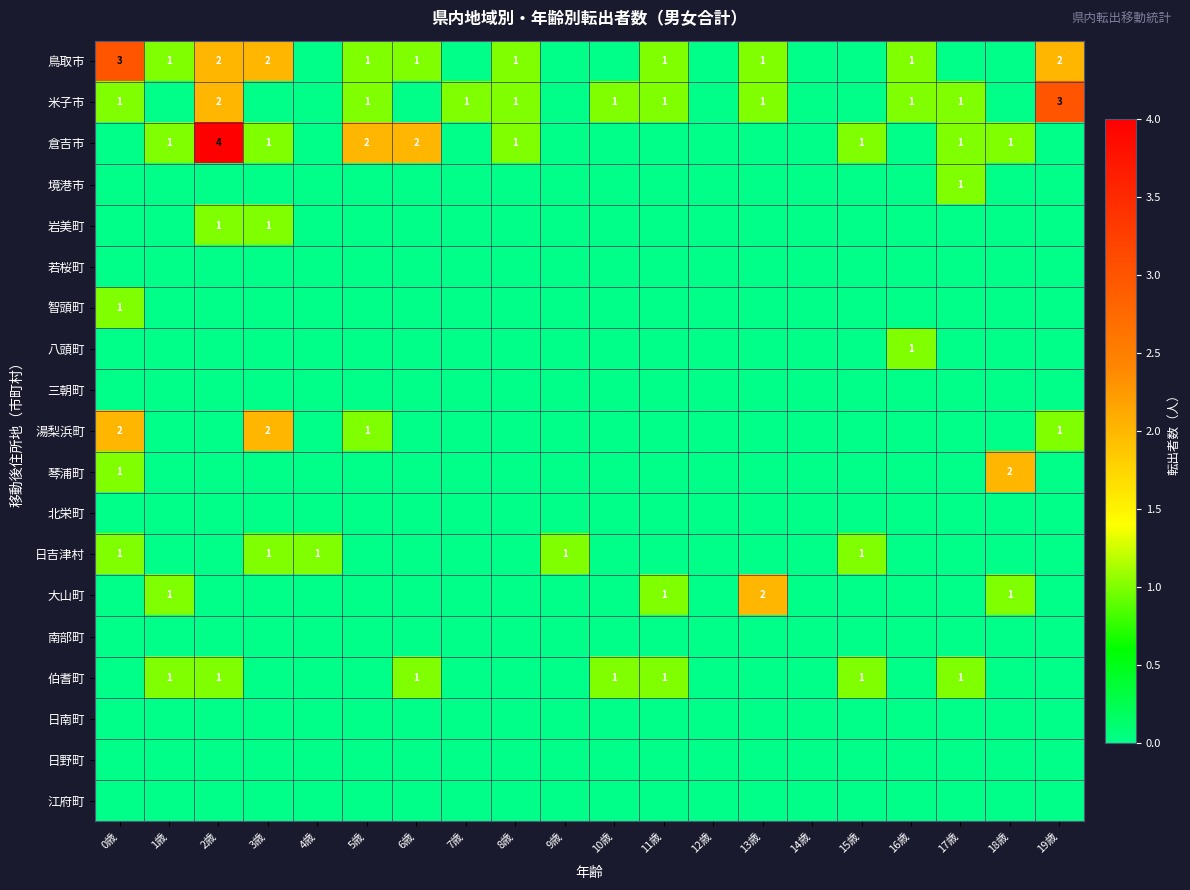

True or false: 米子市 has a value of 0 at 7歳.

False